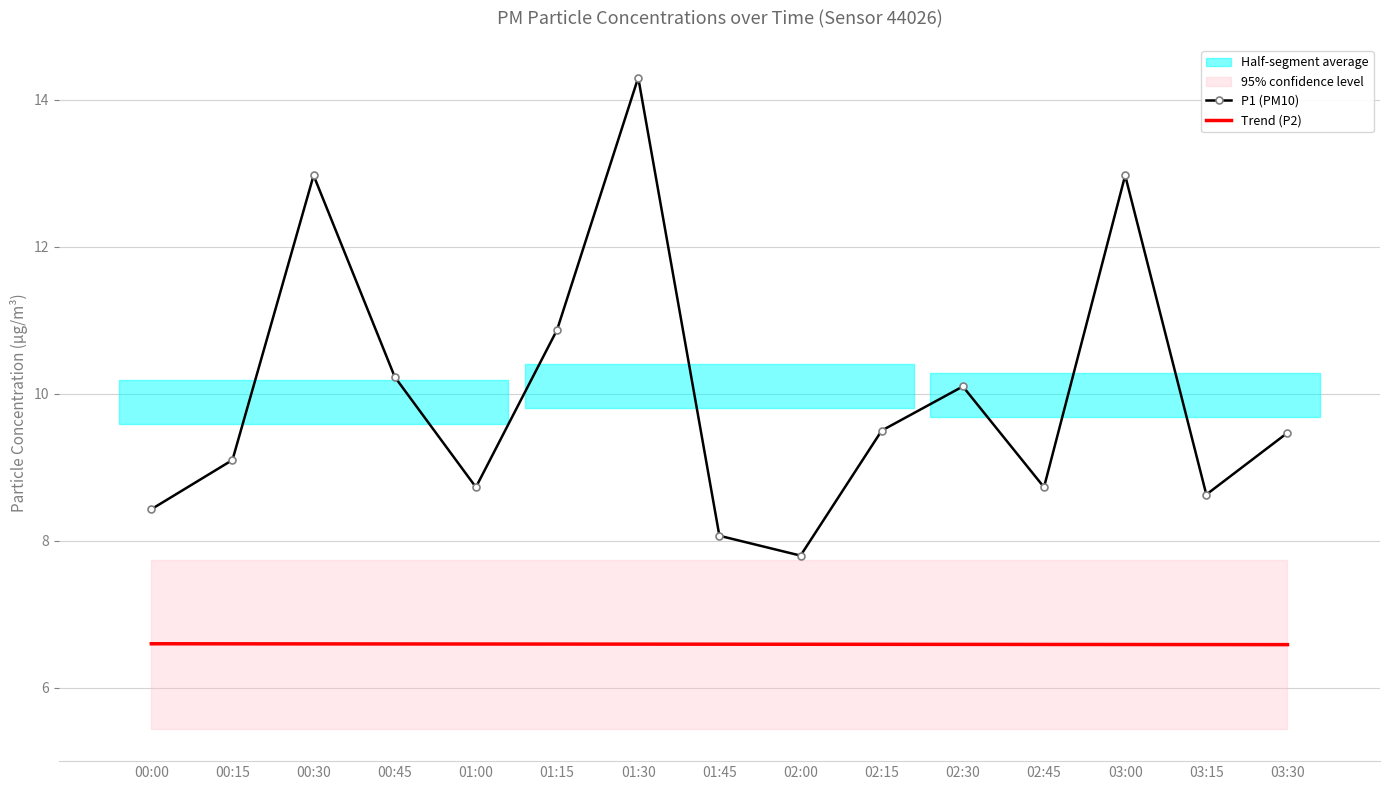

What is the difference between the second highest and minimum values in the P1 (PM10) series?

5.2